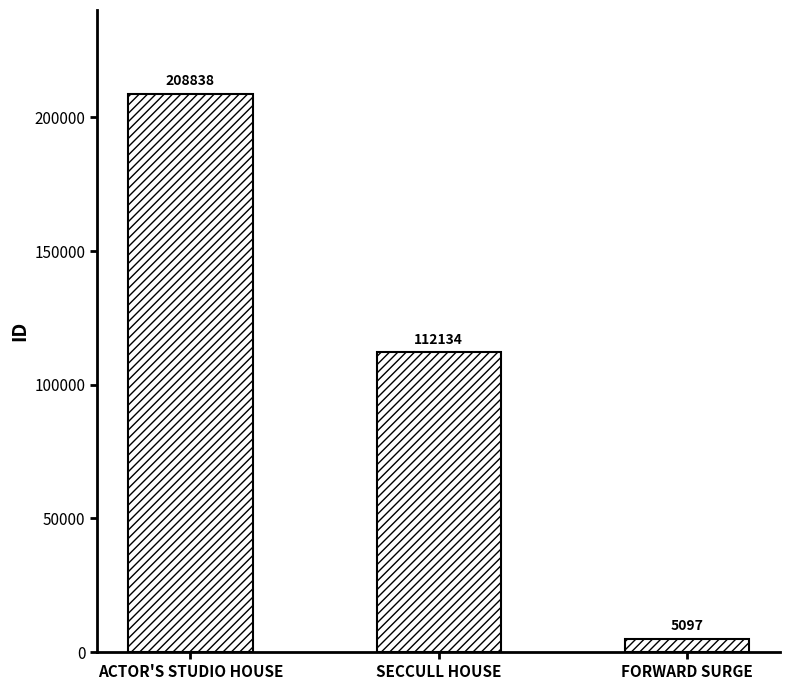

What is the difference between the second highest and minimum values?

107037